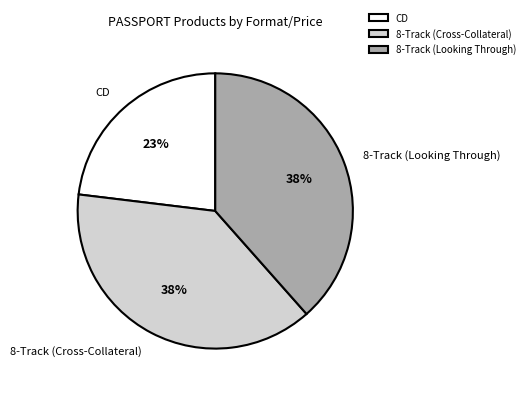

How many slices are in this pie chart?

3